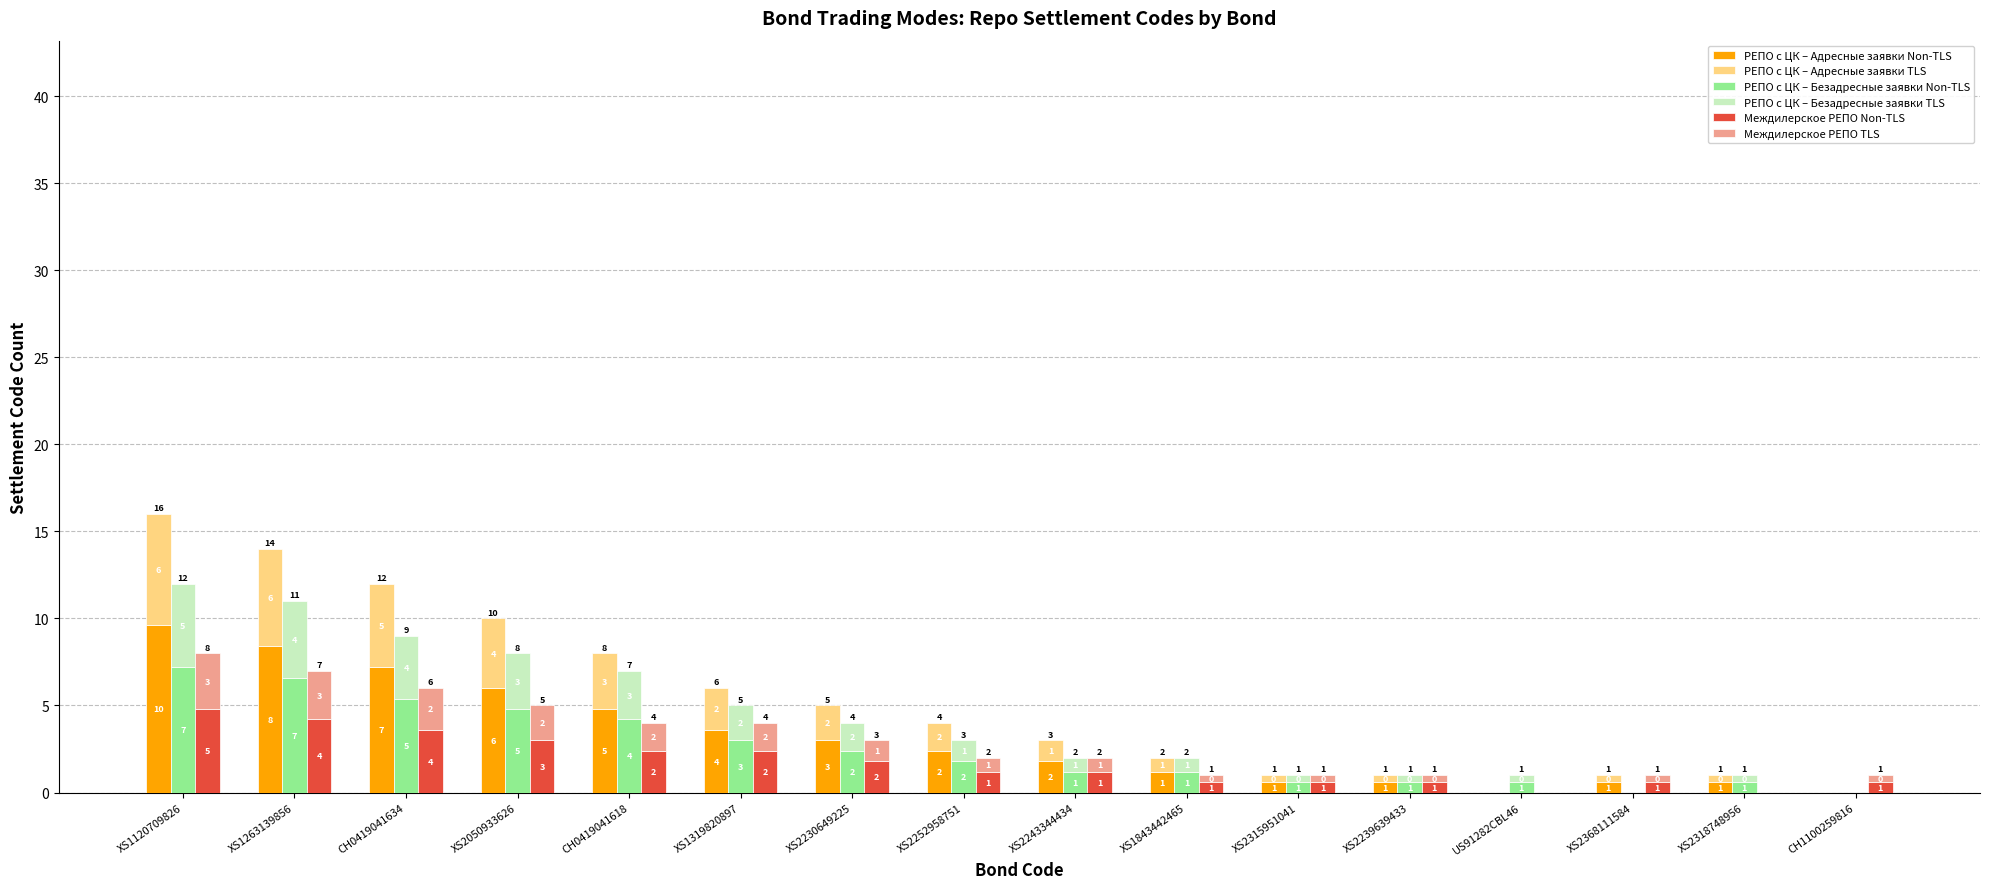

Reading right to left, extract all data points from this chart.

РЕПО с ЦК – Адресные заявки Non-TLS: CH1100259816=0.0	XS2318748956=0.6	XS2368111584=0.6	US91282CBL46=0.0	XS2239639433=0.6	XS2315951041=0.6	XS1843442465=1.2	XS2243344434=1.8	XS2252958751=2.4	XS2230649225=3.0	XS1319820897=3.6	CH0419041618=4.8	XS2050933626=6.0	CH0419041634=7.2	XS1263139856=8.4	XS1120709826=9.6
РЕПО с ЦК – Адресные заявки TLS: CH1100259816=0.0	XS2318748956=0.4	XS2368111584=0.4	US91282CBL46=0.0	XS2239639433=0.4	XS2315951041=0.4	XS1843442465=0.8	XS2243344434=1.2	XS2252958751=1.6	XS2230649225=2.0	XS1319820897=2.4	CH0419041618=3.2	XS2050933626=4.0	CH0419041634=4.8	XS1263139856=5.6	XS1120709826=6.4
РЕПО с ЦК – Безадресные заявки Non-TLS: CH1100259816=0.0	XS2318748956=0.6	XS2368111584=0.0	US91282CBL46=0.6	XS2239639433=0.6	XS2315951041=0.6	XS1843442465=1.2	XS2243344434=1.2	XS2252958751=1.8	XS2230649225=2.4	XS1319820897=3.0	CH0419041618=4.2	XS2050933626=4.8	CH0419041634=5.4	XS1263139856=6.6	XS1120709826=7.2
РЕПО с ЦК – Безадресные заявки TLS: CH1100259816=0.0	XS2318748956=0.4	XS2368111584=0.0	US91282CBL46=0.4	XS2239639433=0.4	XS2315951041=0.4	XS1843442465=0.8	XS2243344434=0.8	XS2252958751=1.2	XS2230649225=1.6	XS1319820897=2.0	CH0419041618=2.8	XS2050933626=3.2	CH0419041634=3.6	XS1263139856=4.4	XS1120709826=4.8
Междилерское РЕПО Non-TLS: CH1100259816=0.6	XS2318748956=0.0	XS2368111584=0.6	US91282CBL46=0.0	XS2239639433=0.6	XS2315951041=0.6	XS1843442465=0.6	XS2243344434=1.2	XS2252958751=1.2	XS2230649225=1.8	XS1319820897=2.4	CH0419041618=2.4	XS2050933626=3.0	CH0419041634=3.6	XS1263139856=4.2	XS1120709826=4.8
Междилерское РЕПО TLS: CH1100259816=0.4	XS2318748956=0.0	XS2368111584=0.4	US91282CBL46=0.0	XS2239639433=0.4	XS2315951041=0.4	XS1843442465=0.4	XS2243344434=0.8	XS2252958751=0.8	XS2230649225=1.2	XS1319820897=1.6	CH0419041618=1.6	XS2050933626=2.0	CH0419041634=2.4	XS1263139856=2.8	XS1120709826=3.2